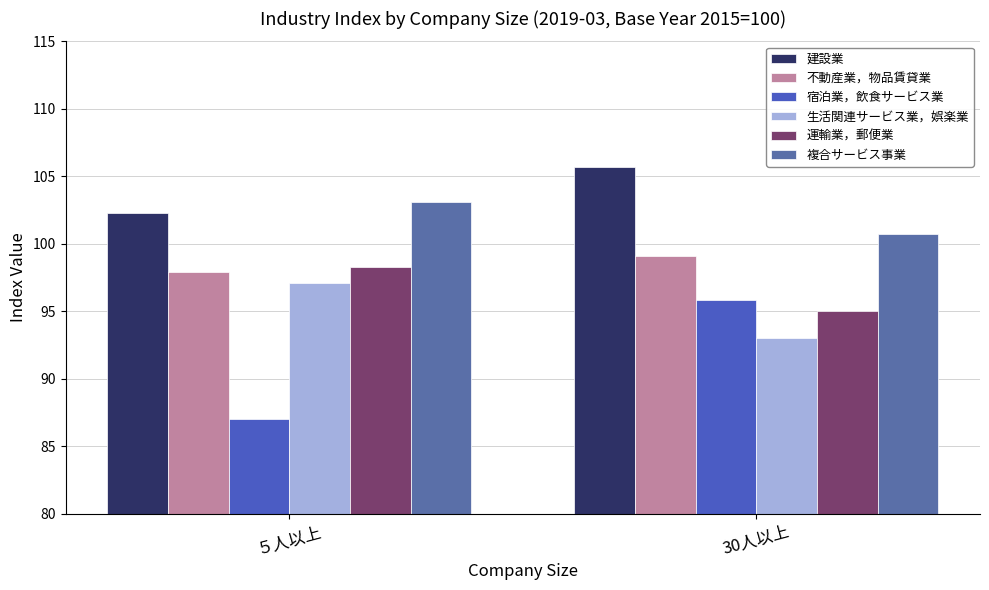

What is the difference between the maximum and minimum values in the 運輸業，郵便業 series?

3.3